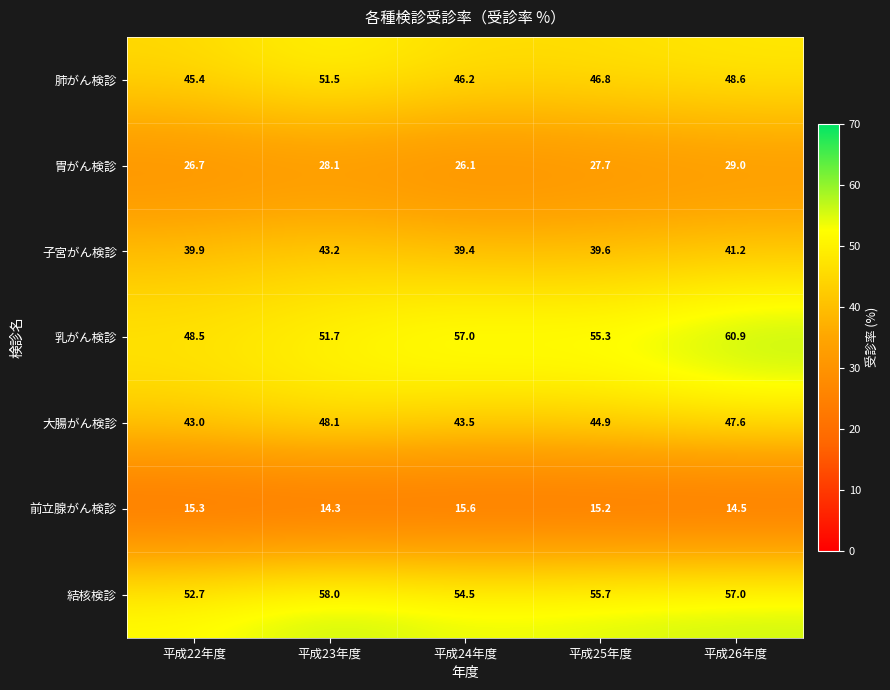

What is the difference between the second highest and minimum values in the 前立腺がん検診 series?

1.0